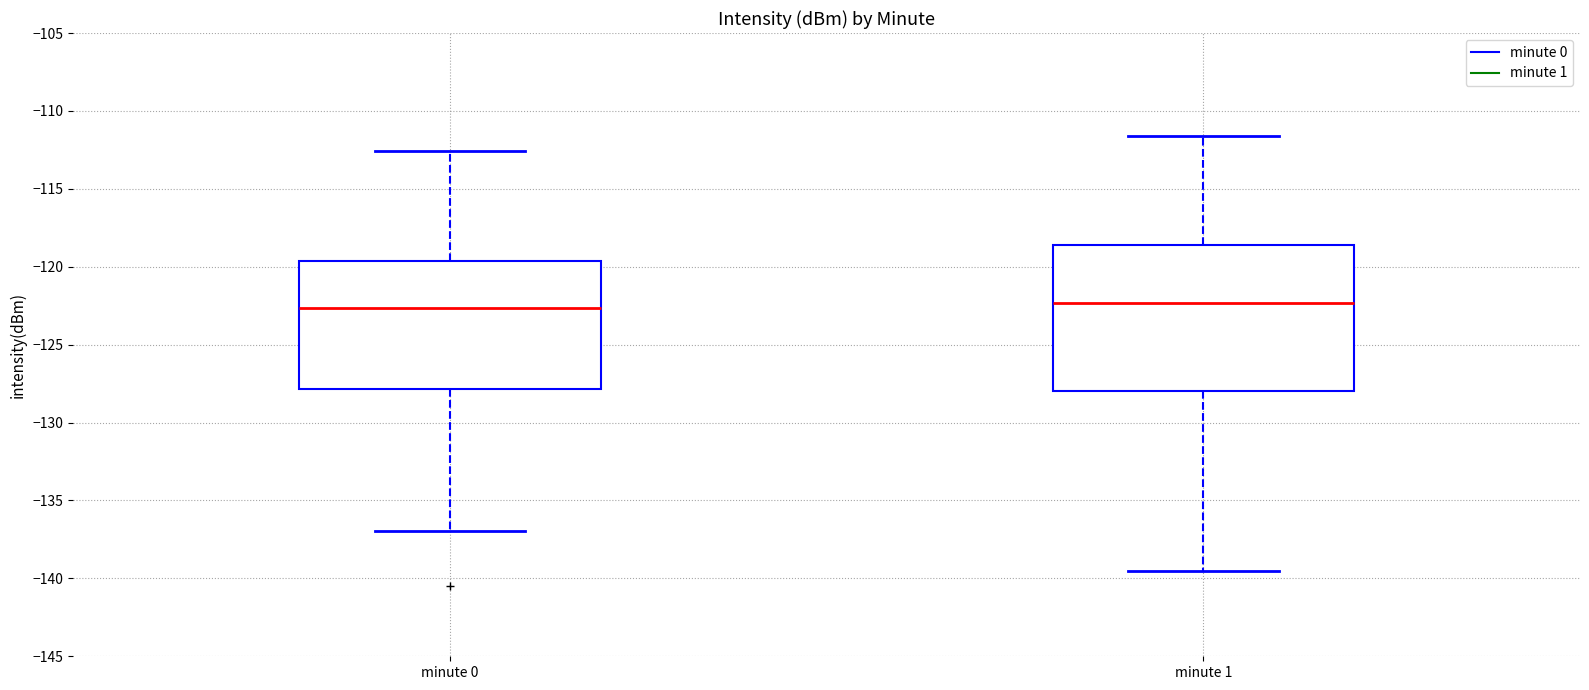

Where is the lower edge of the box for minute 1 on the y-axis? The values are not printed on the chart, so give them approximately, as read against the axis.

-128.0